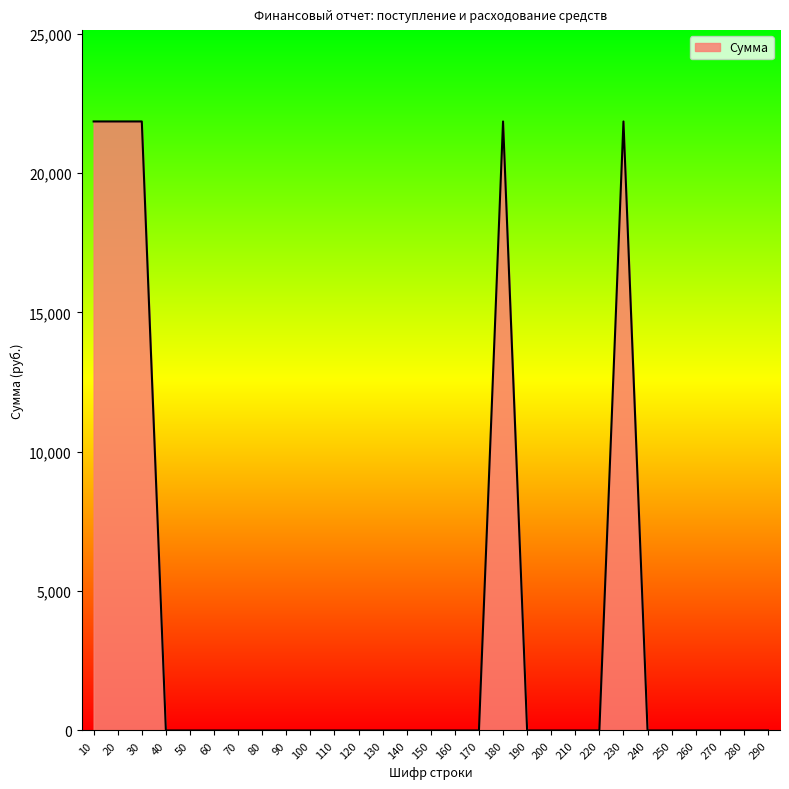

What is the greatest value displayed?

21850